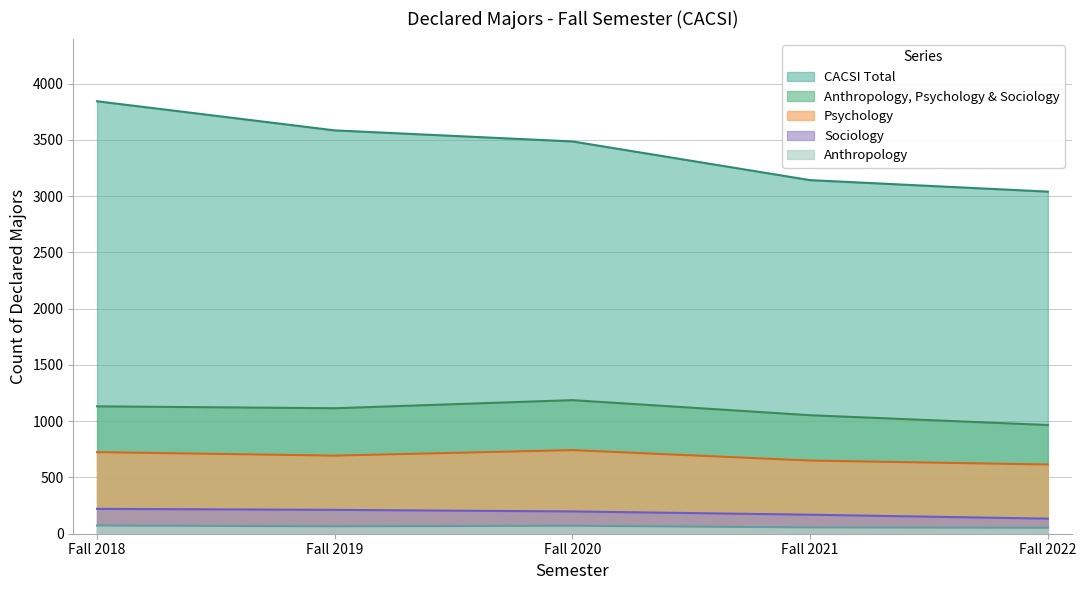

Reading left to right, transcribe all the data shown in this chart.

CACSI Total: Fall 2018=3843	Fall 2019=3584	Fall 2020=3486	Fall 2021=3142	Fall 2022=3040
Anthropology, Psychology and Sociology: Fall 2018=1132	Fall 2019=1115	Fall 2020=1187	Fall 2021=1053	Fall 2022=966
Psychology: Fall 2018=725	Fall 2019=694	Fall 2020=743	Fall 2021=650	Fall 2022=615
Sociology: Fall 2018=221	Fall 2019=212	Fall 2020=198	Fall 2021=169	Fall 2022=134
Anthropology: Fall 2018=73	Fall 2019=66	Fall 2020=71	Fall 2021=56	Fall 2022=53